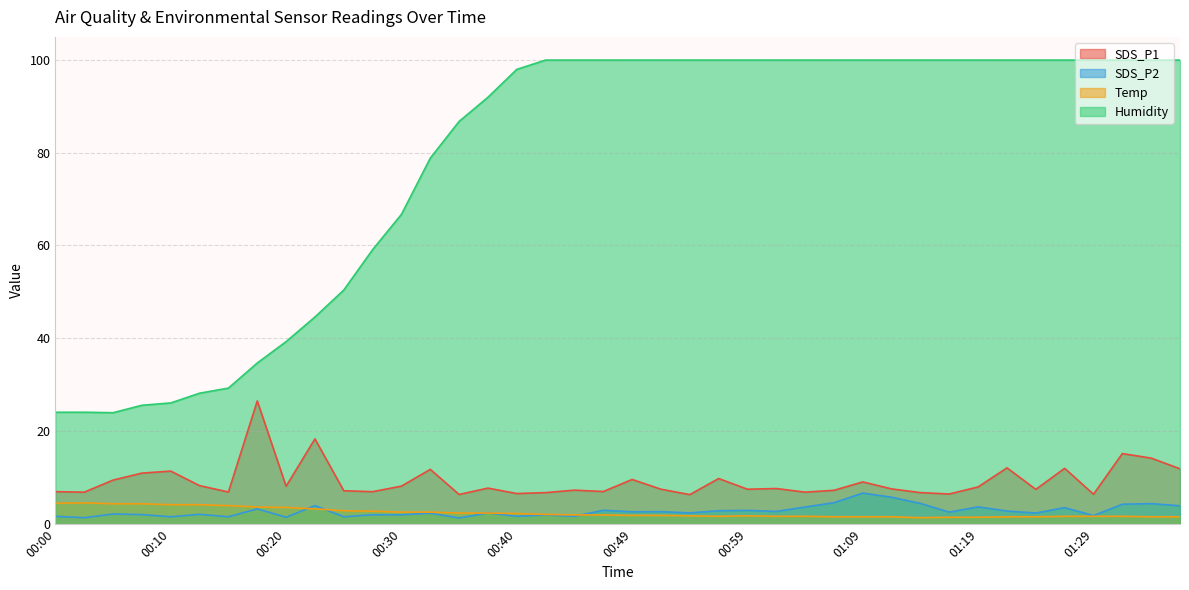

What is the label of the 9th point from the right?

01:17